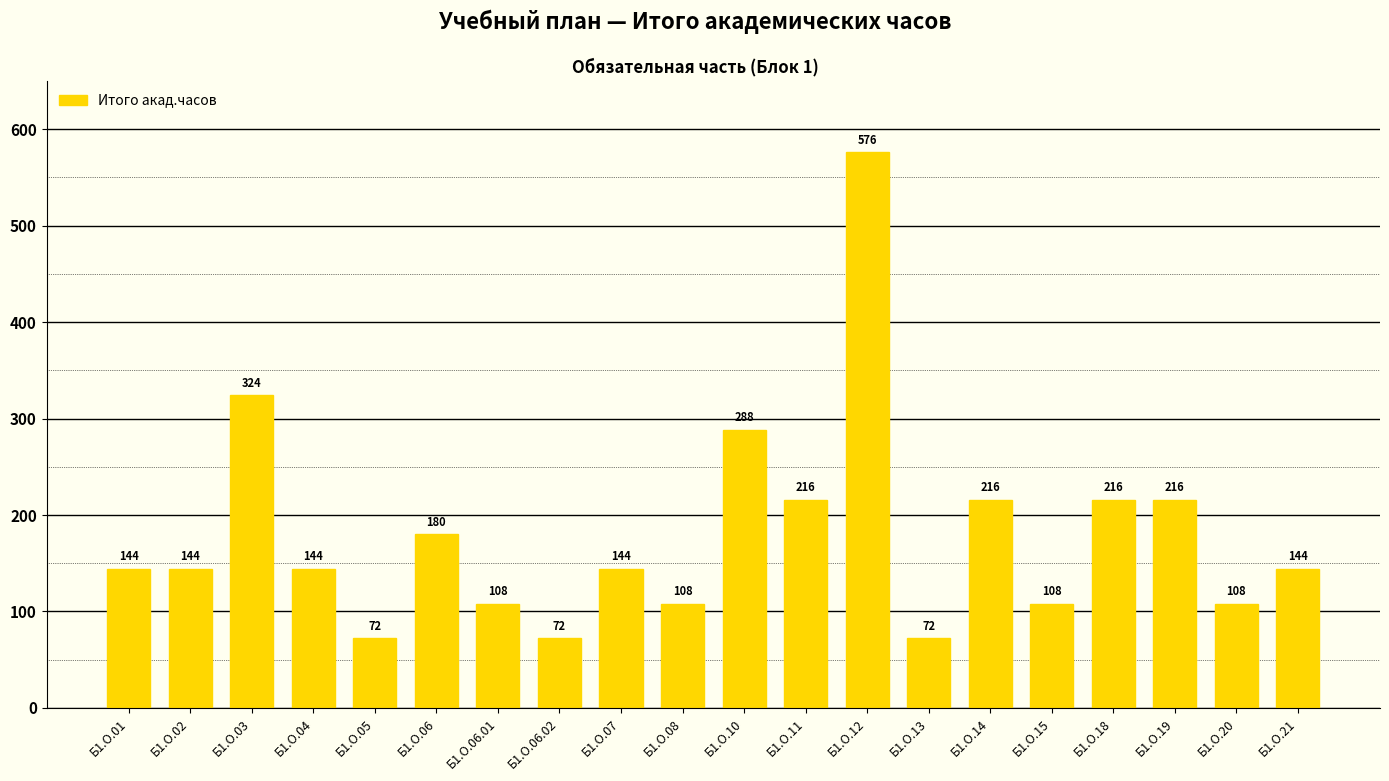

What is the label of the 20th bar from the left?

Б1.О.21